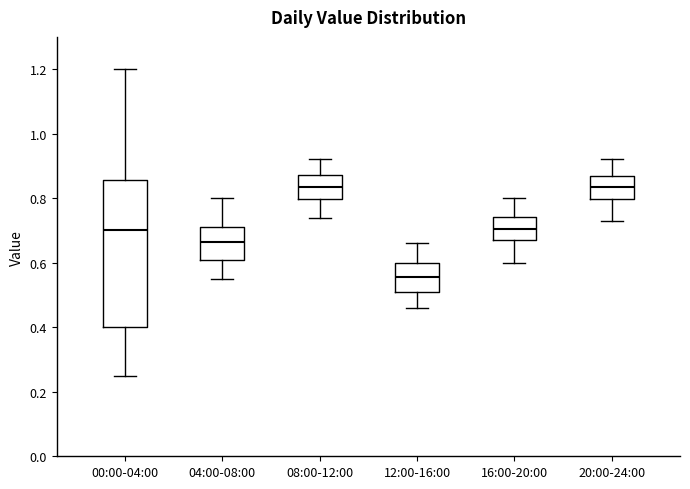

Comparing the boxes themselves (not the whiskers), which one is the tallest?

00:00-04:00